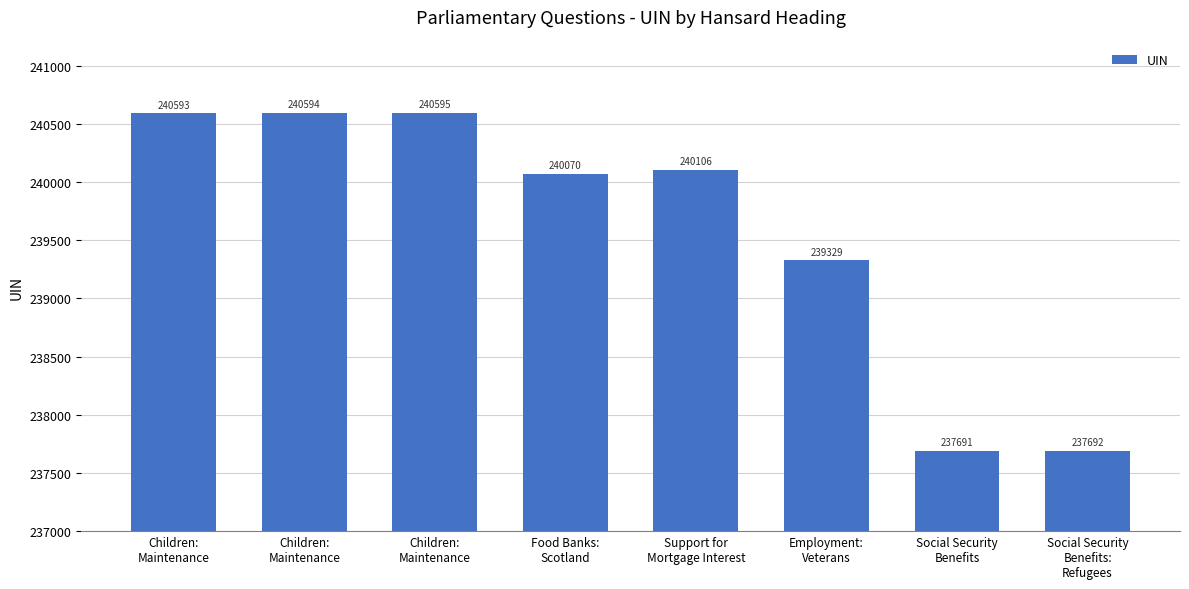

The chart shows a value of 237692 at Social Security
Benefits:
Refugees. True or false?

True